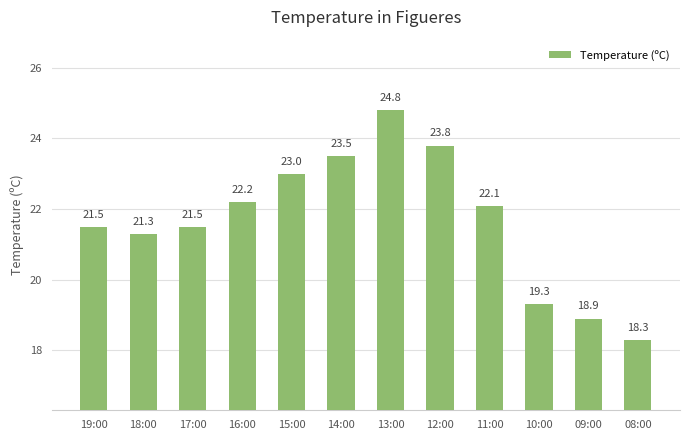

Which category has the highest value across all series?

13:00